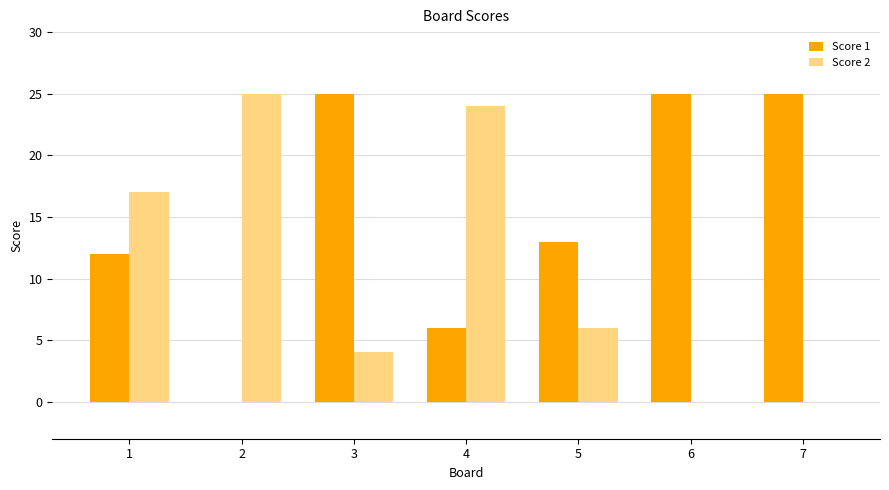

What is the greatest value displayed?

25